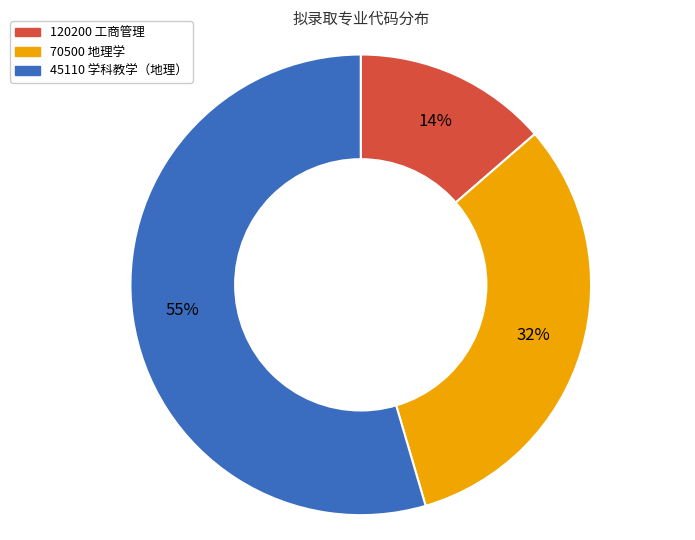

How many slices are in this pie chart?

3